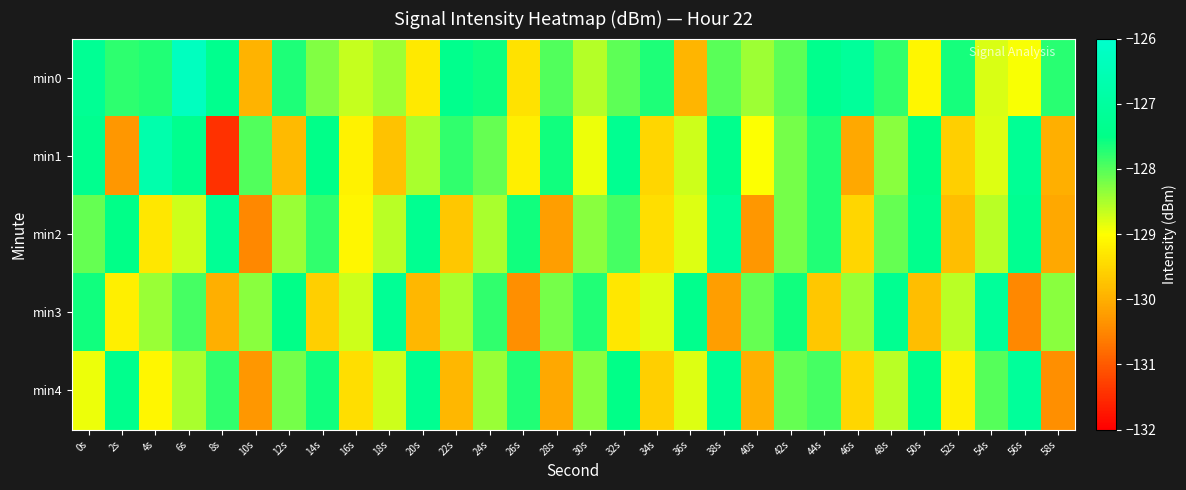

How many series are shown in this chart?

5